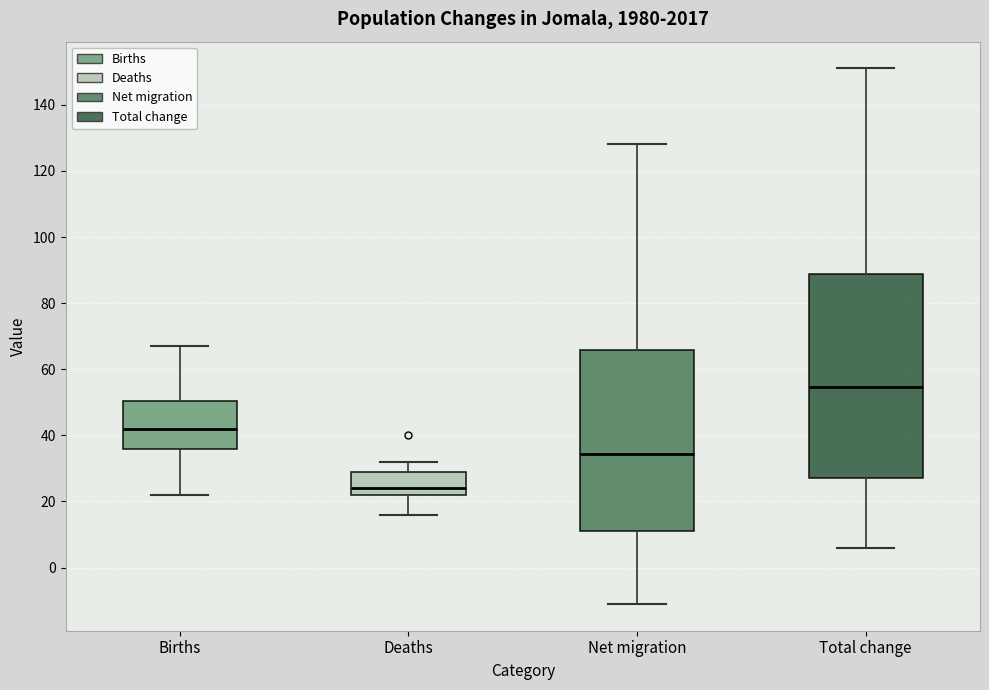

Comparing the boxes themselves (not the whiskers), which one is the tallest?

Total change